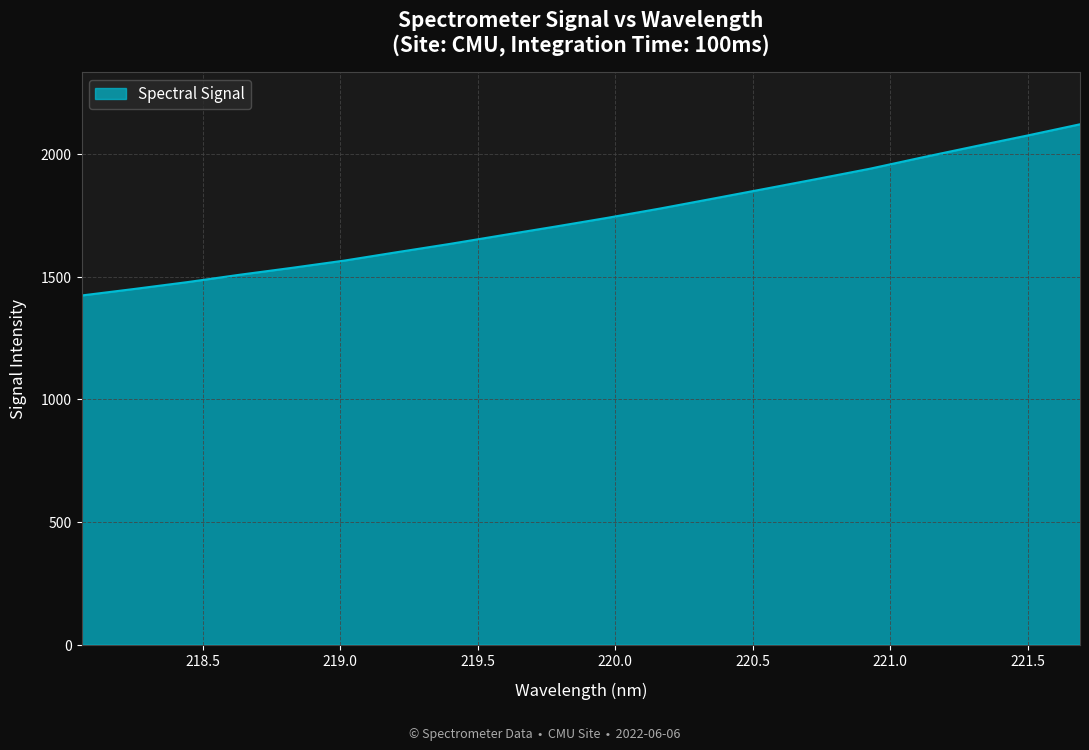

What is the difference between the maximum and minimum values?

697.9